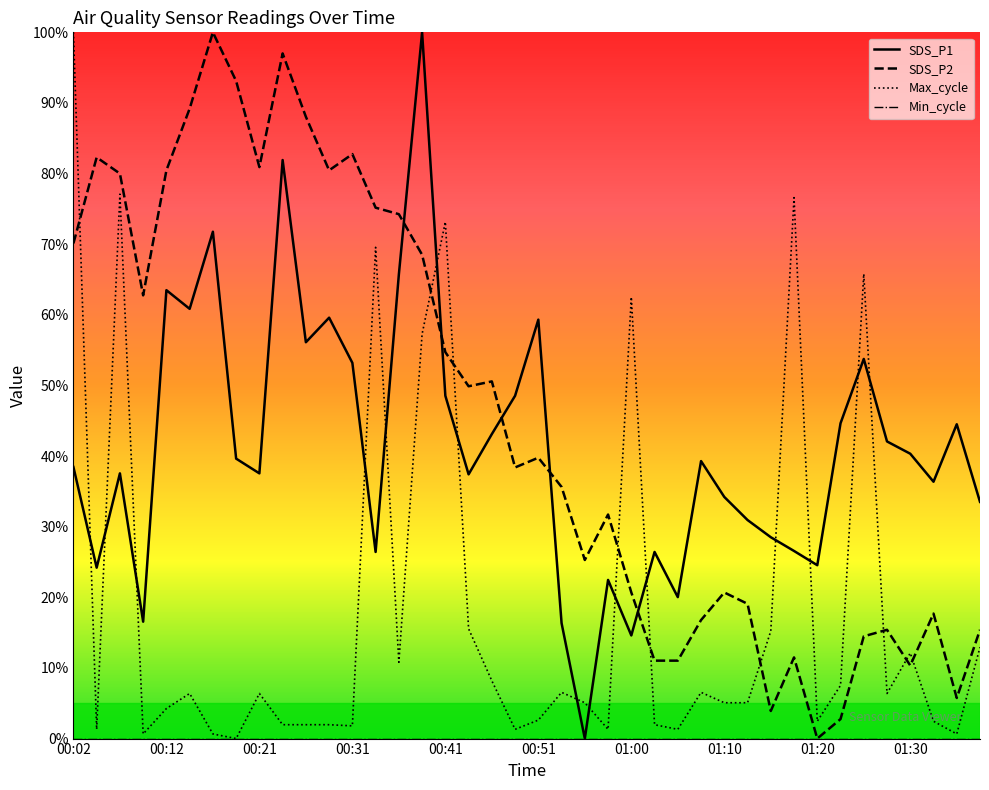

True or false: SDS_P2 and Max_cycle cross at least once.

True